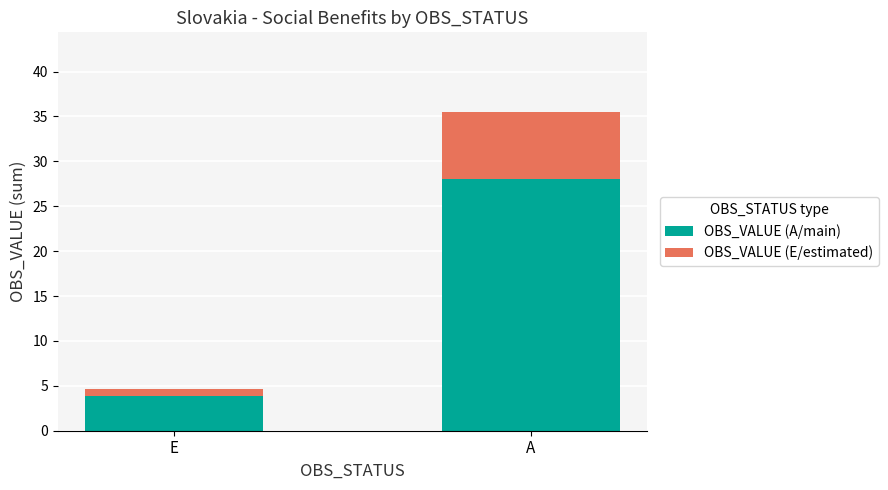

Is it true that OBS_VALUE (A/main) equals 12.4 at A?

False